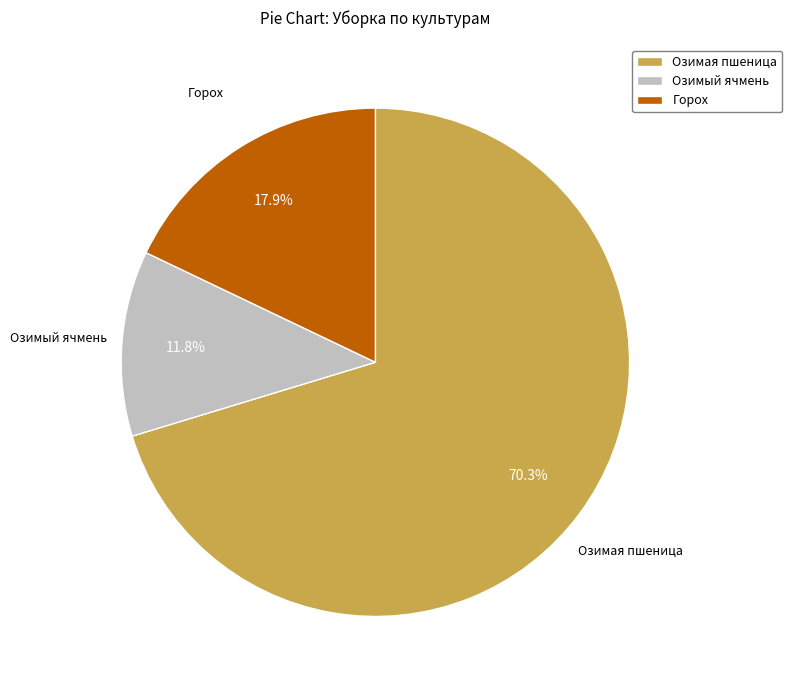

Does Озимая пшеница represent more than half of the total?

Yes